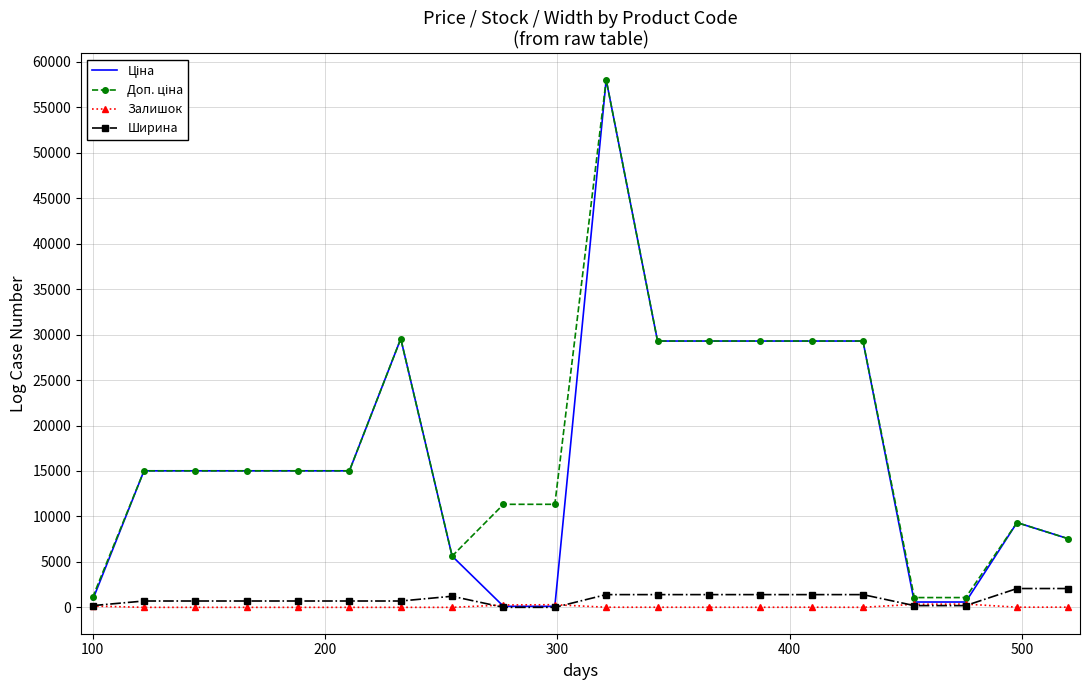

What is the maximum value shown in the chart?

58037.0